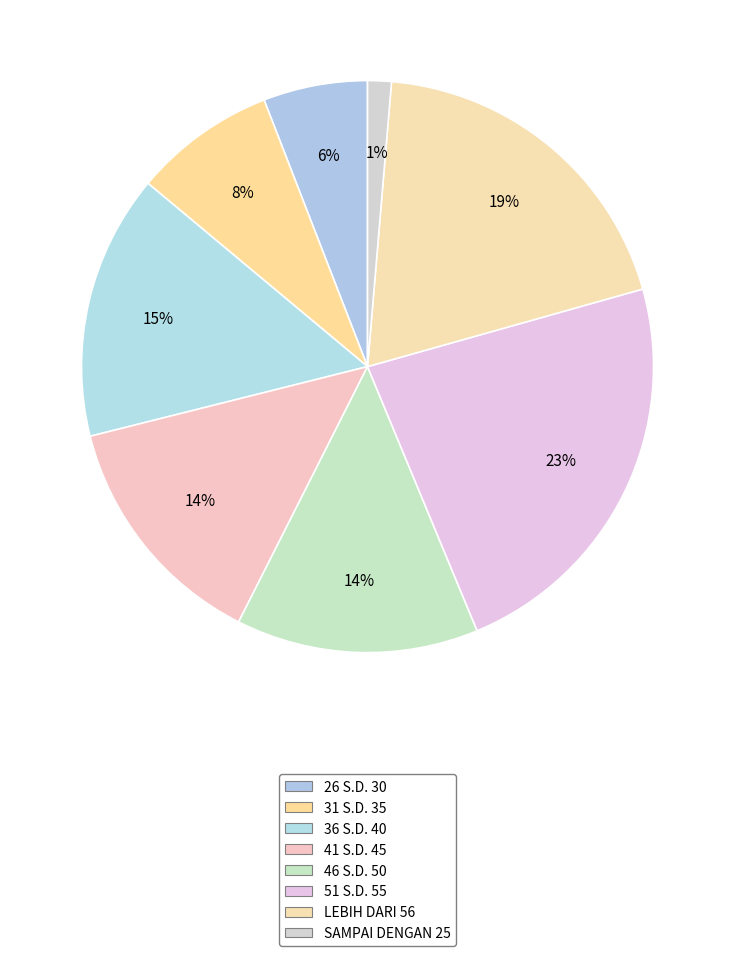

What is the total percentage of 51 S.D. 55 and 46 S.D. 50?

36.8%